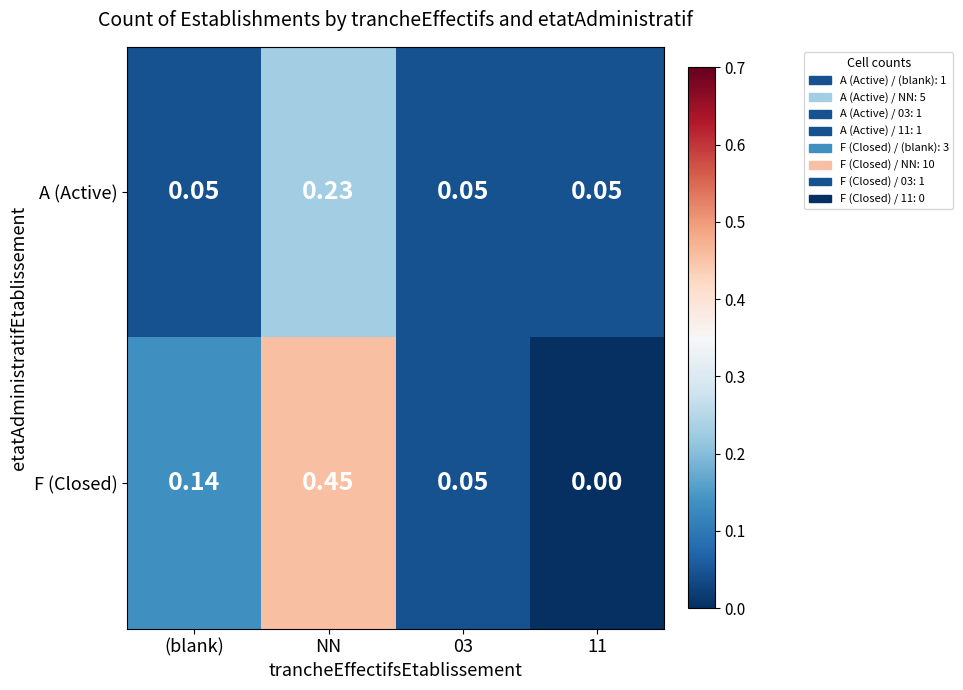

Which category has the highest value in the F (Closed) series?

NN